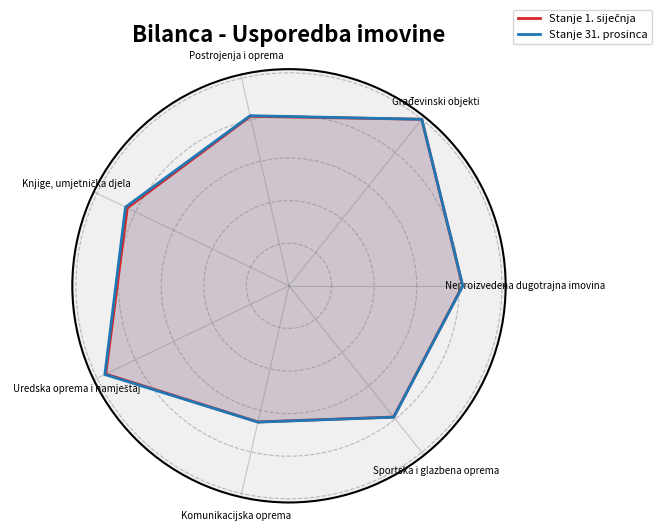

What are all the series names shown in the legend?

Stanje 1. siječnja, Stanje 31. prosinca